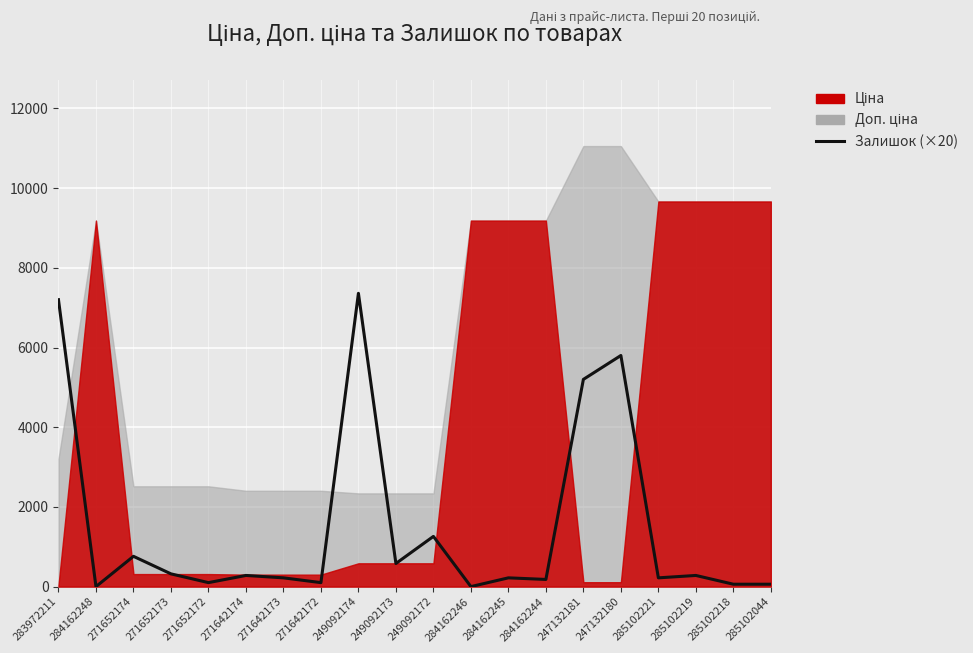

The chart shows a value of 0 at 284162248. True or false?

True